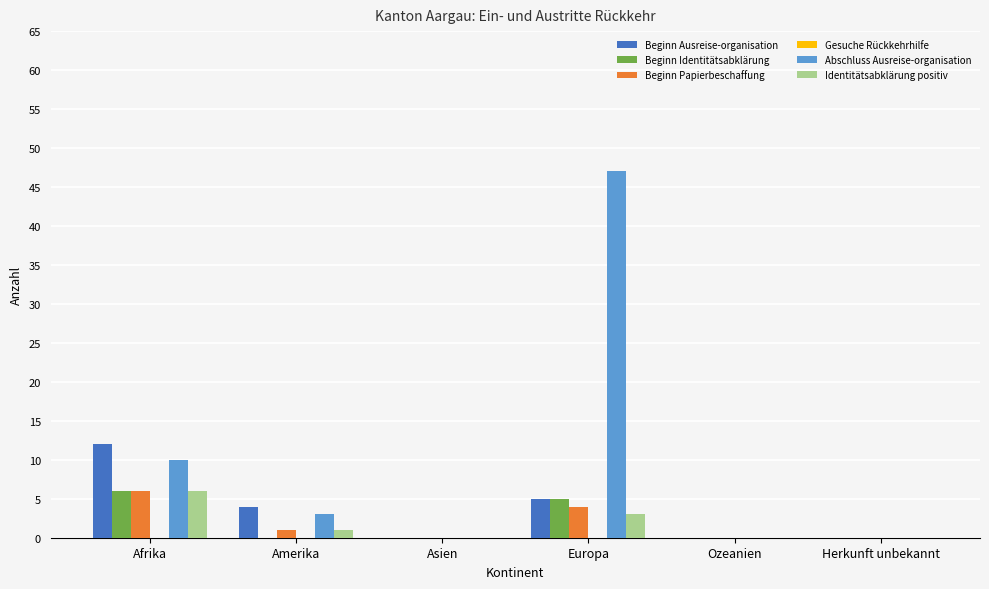

Are the bars horizontal?

No